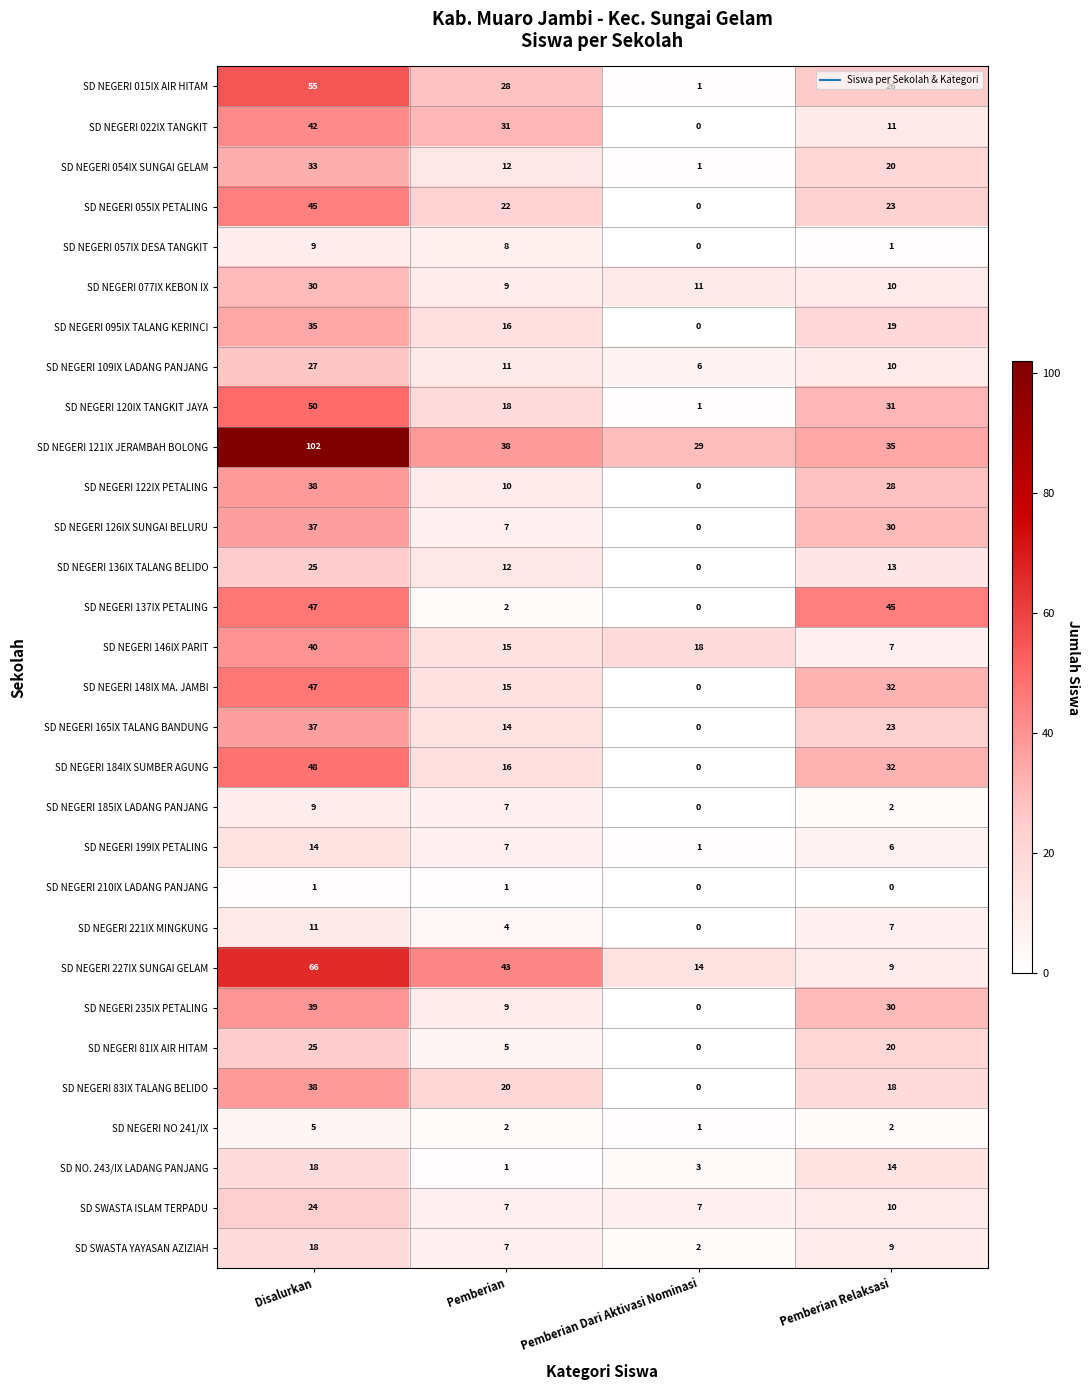

What is the sum of all SD NEGERI 165IX TALANG BANDUNG values?

74